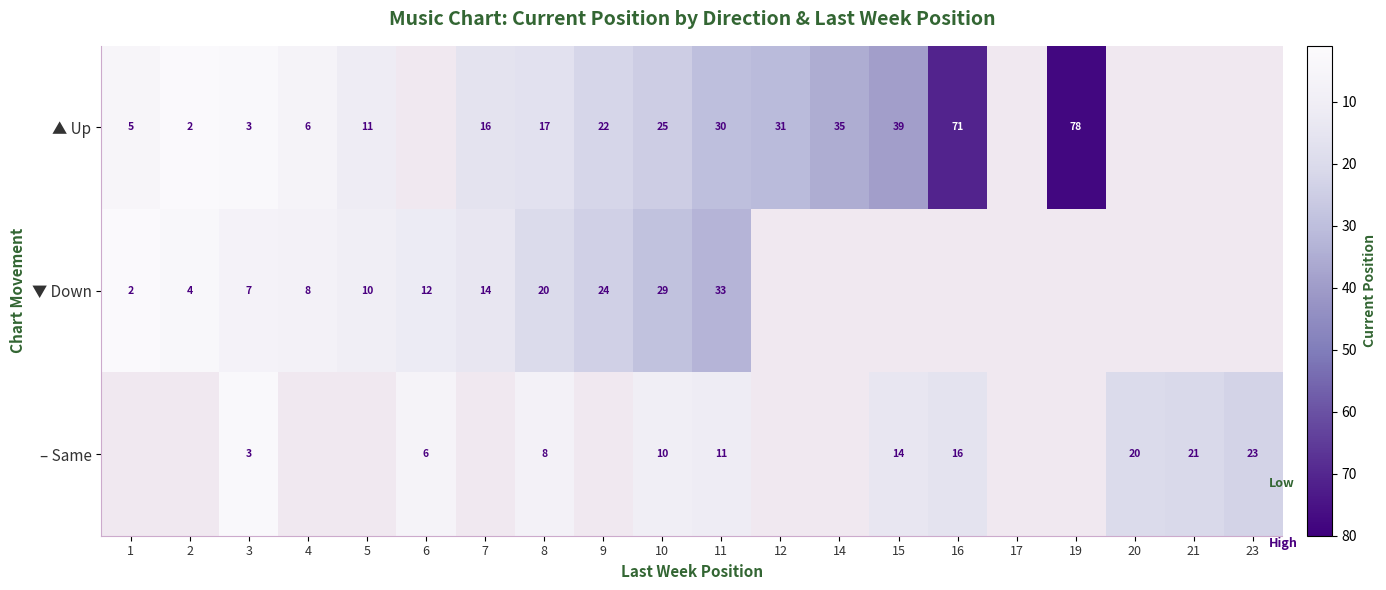

Is the value of – Same at 3 greater than the value of ▼ Down at 6?

No